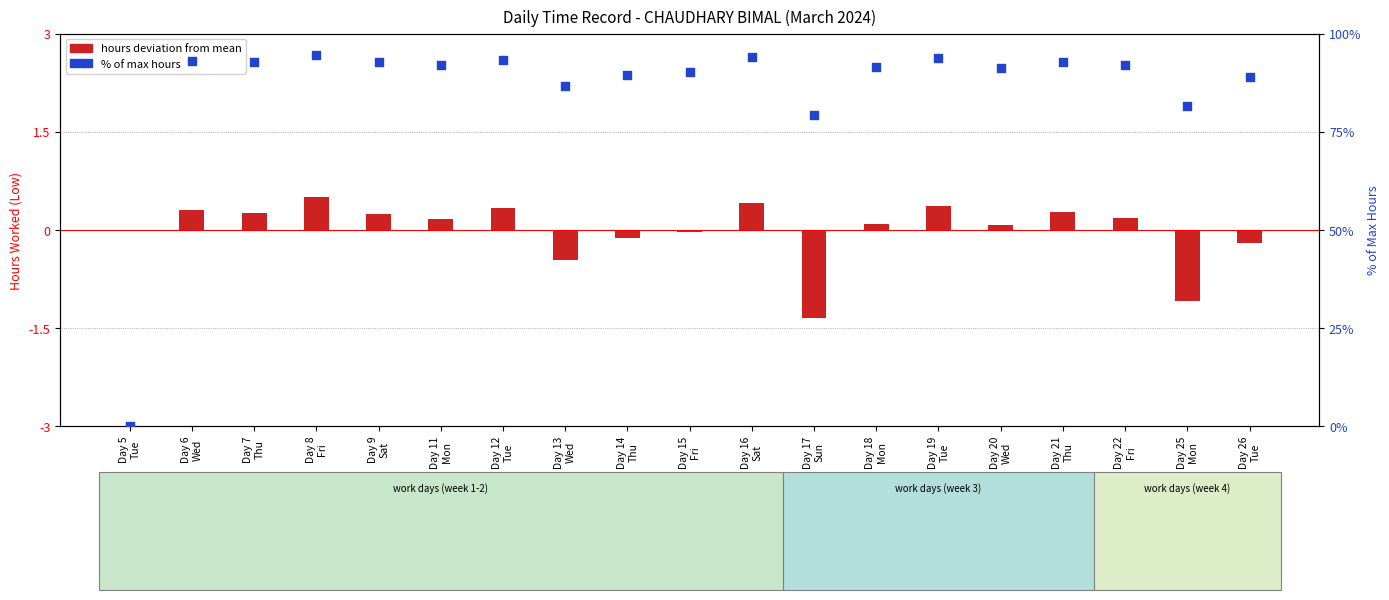

What are all the series names shown in the legend?

hours deviation from mean, % of max hours